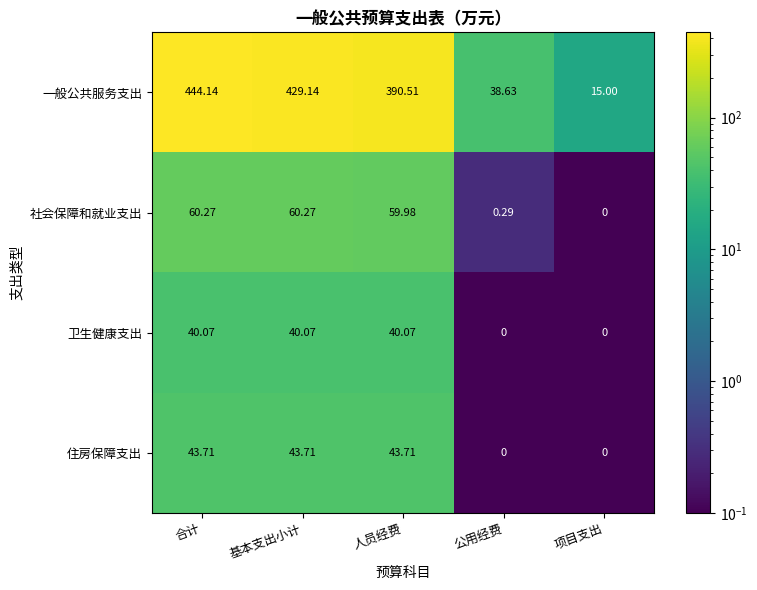

Is the value of 住房保障支出 at 人员经费 greater than the value of 卫生健康支出 at 人员经费?

Yes